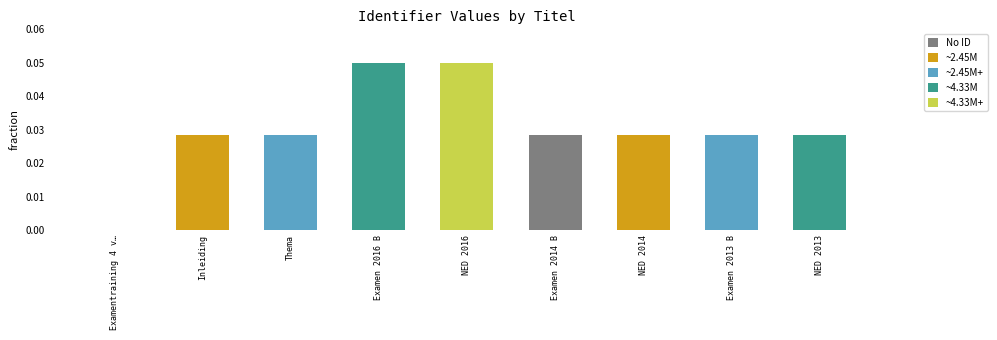

How many categories are shown in the chart?

9